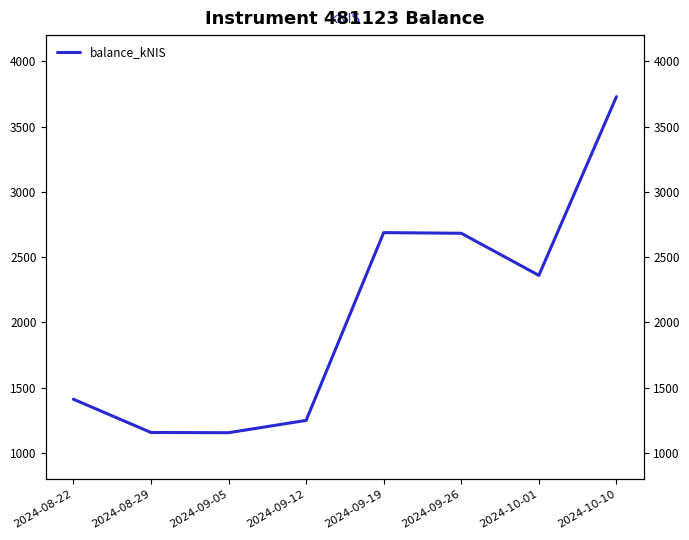

How many lines are shown in the chart?

1